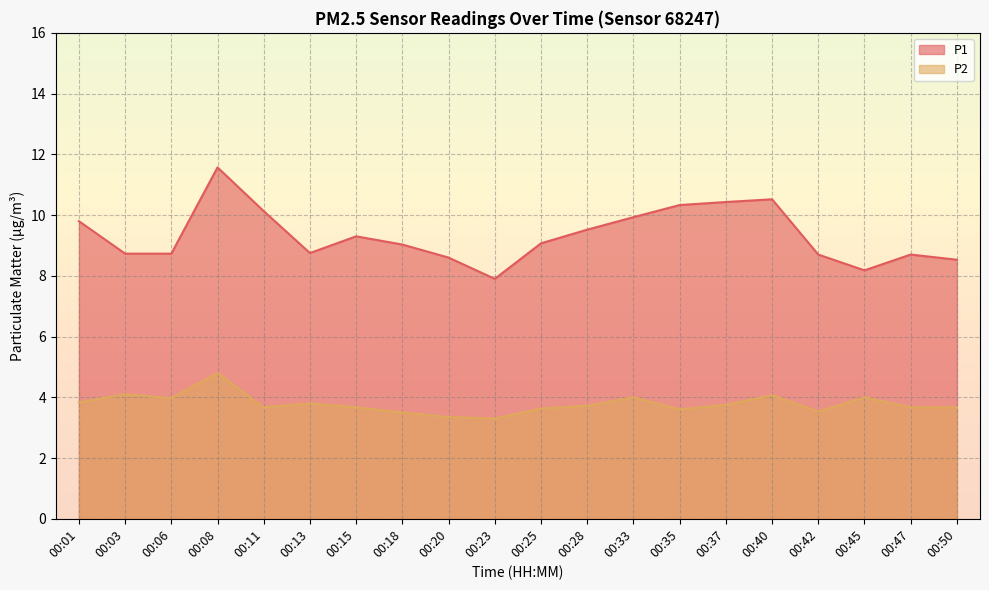

At 00:28, list the series in order from smallest to largest.

P2, P1